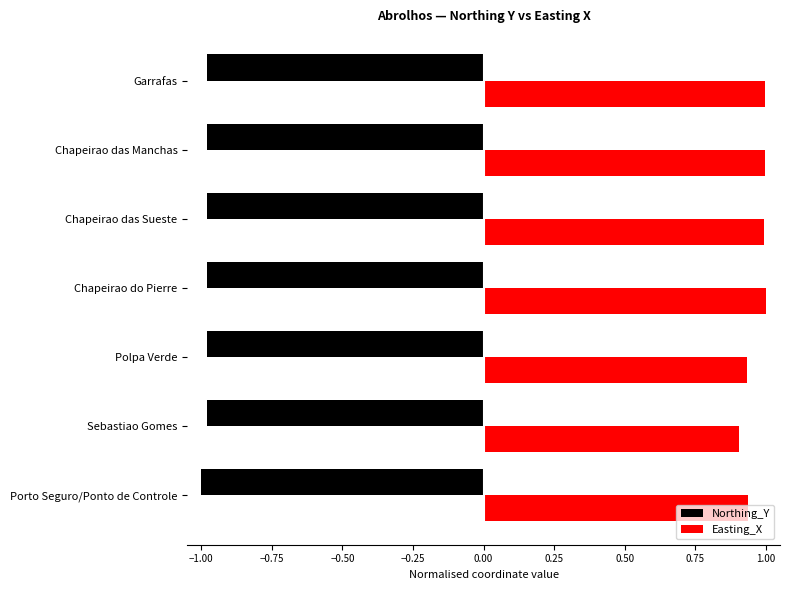

What is the maximum value shown in the chart?

1.0